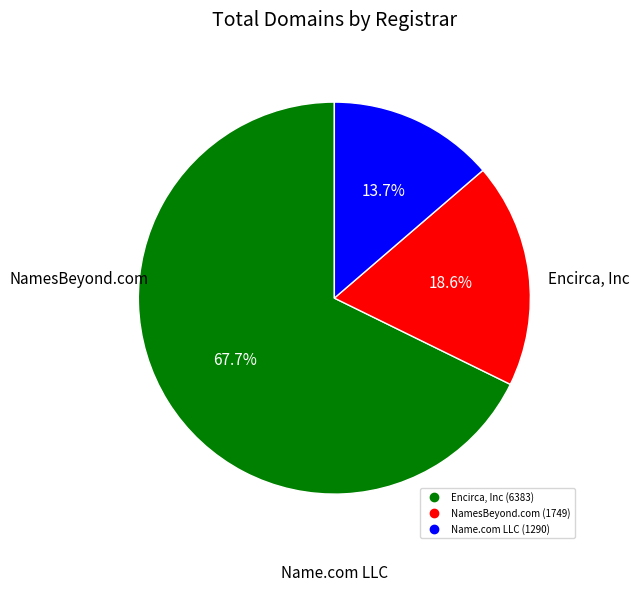

To the nearest percent, what is the difference between the largest and smallest slice percentages?

54%